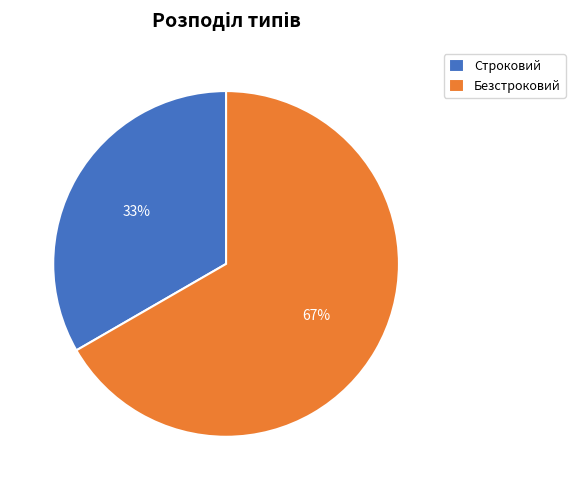

How many segments does this pie chart have?

2